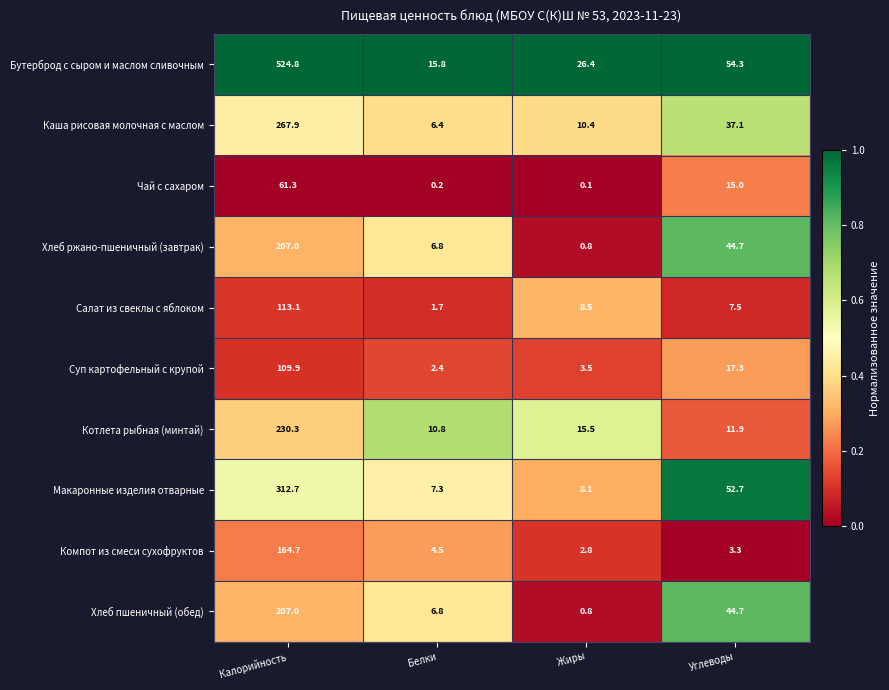

What value does the Каша рисовая молочная с маслом series have at Углеводы?

37.1